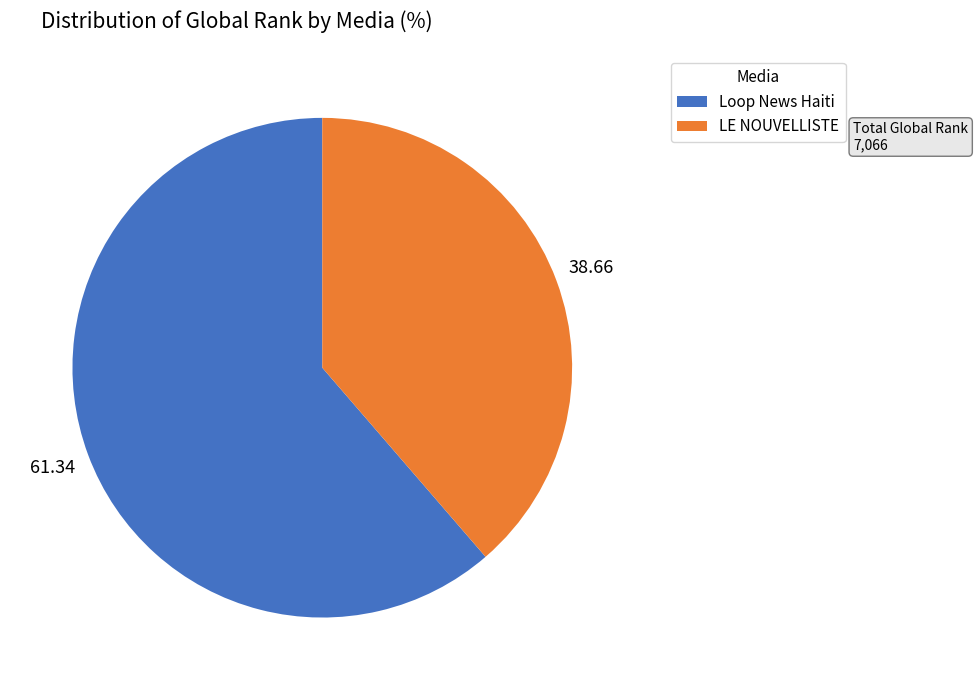

Is the sum of Loop News Haiti and LE NOUVELLISTE greater than half?

Yes